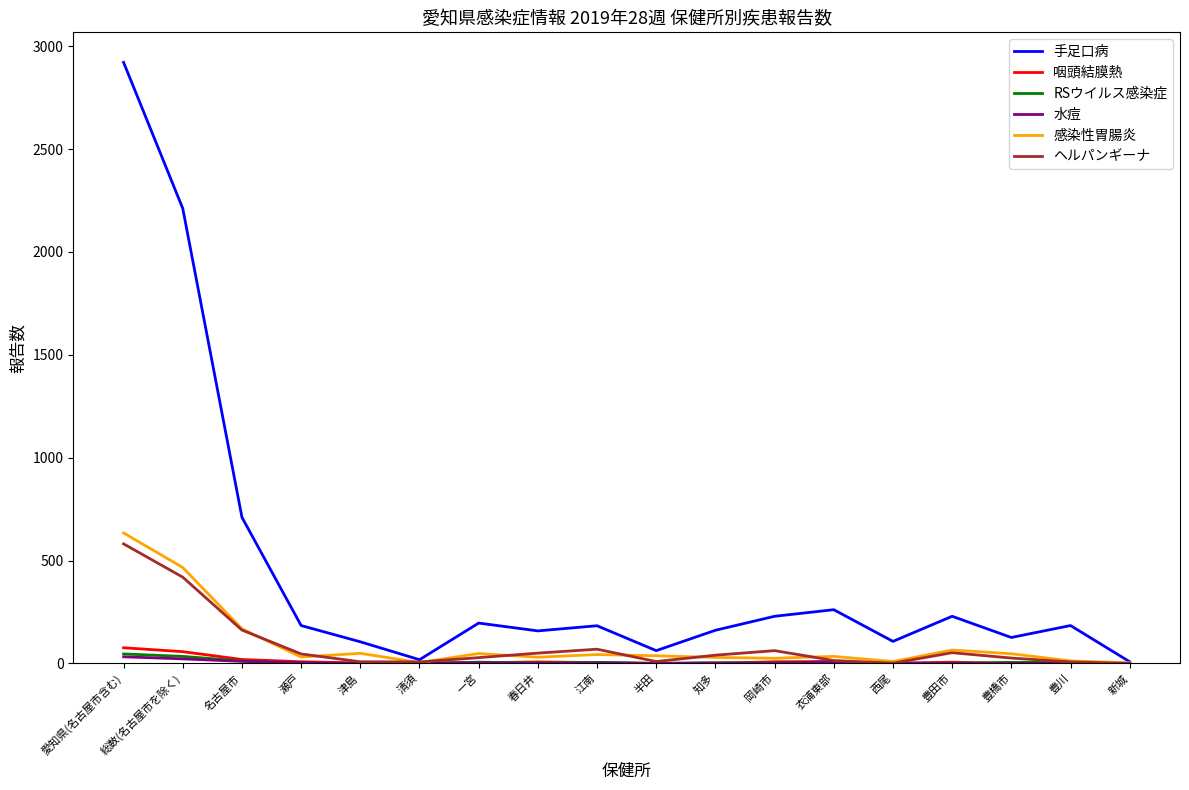

How many lines are shown in the chart?

6